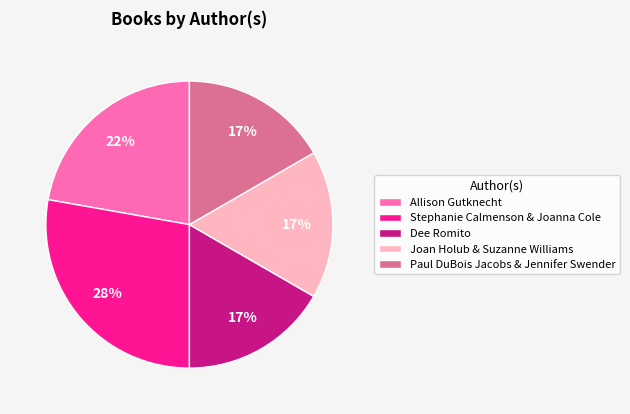

To the nearest percent, what portion does Paul DuBois Jacobs & Jennifer Swender represent?

17%